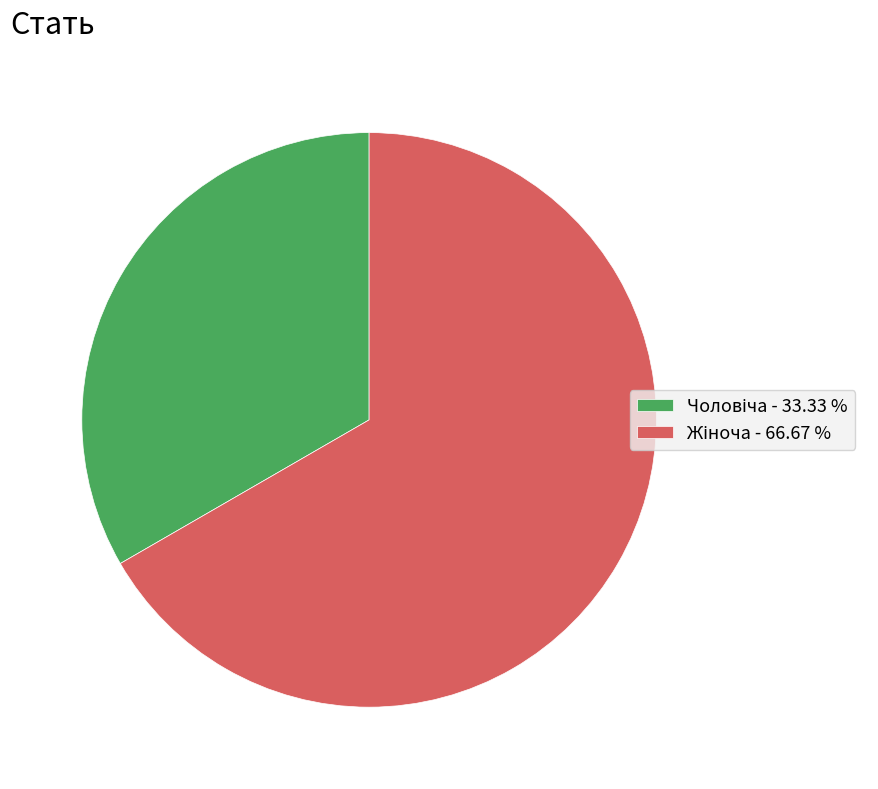

Is there any slice that represents more than half of the pie?

Yes